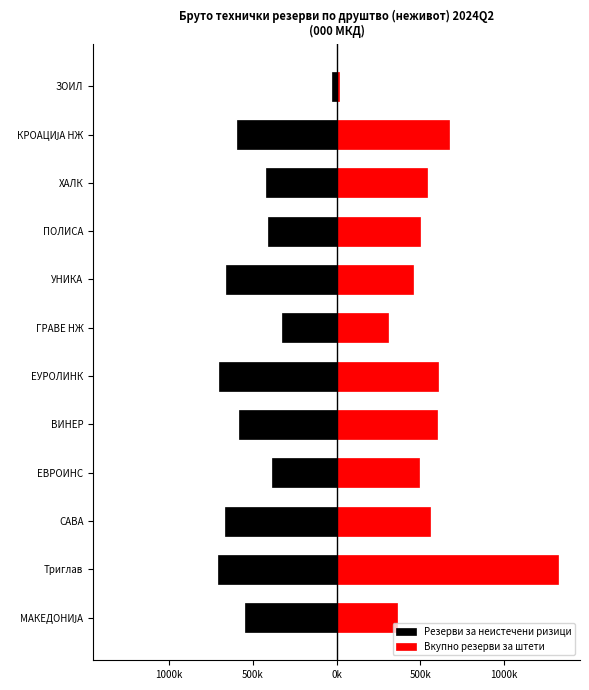

At how many categories does at least one series exceed 966735?

1